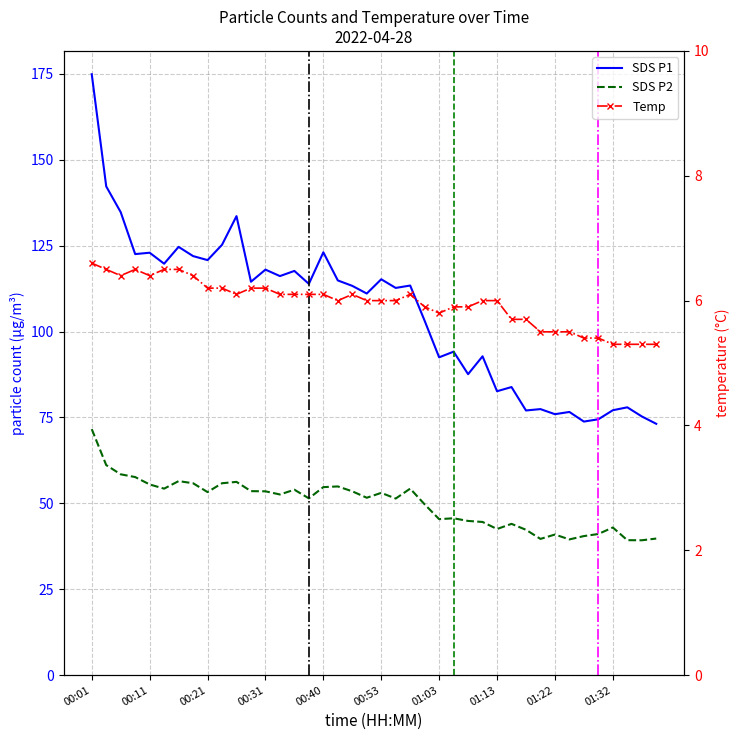

Where does the Temp series first go above 6?

00:01